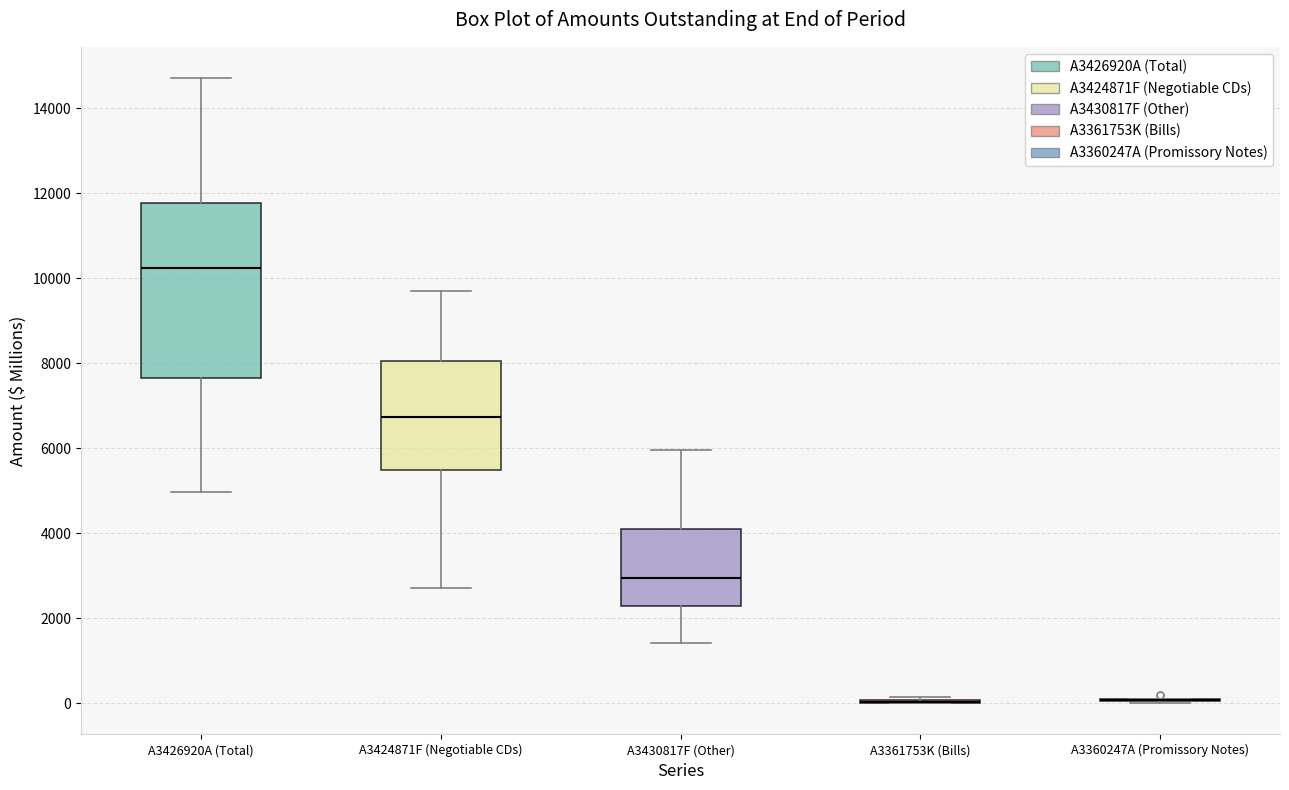

Comparing the boxes themselves (not the whiskers), which one is the tallest?

A3426920A (Total)